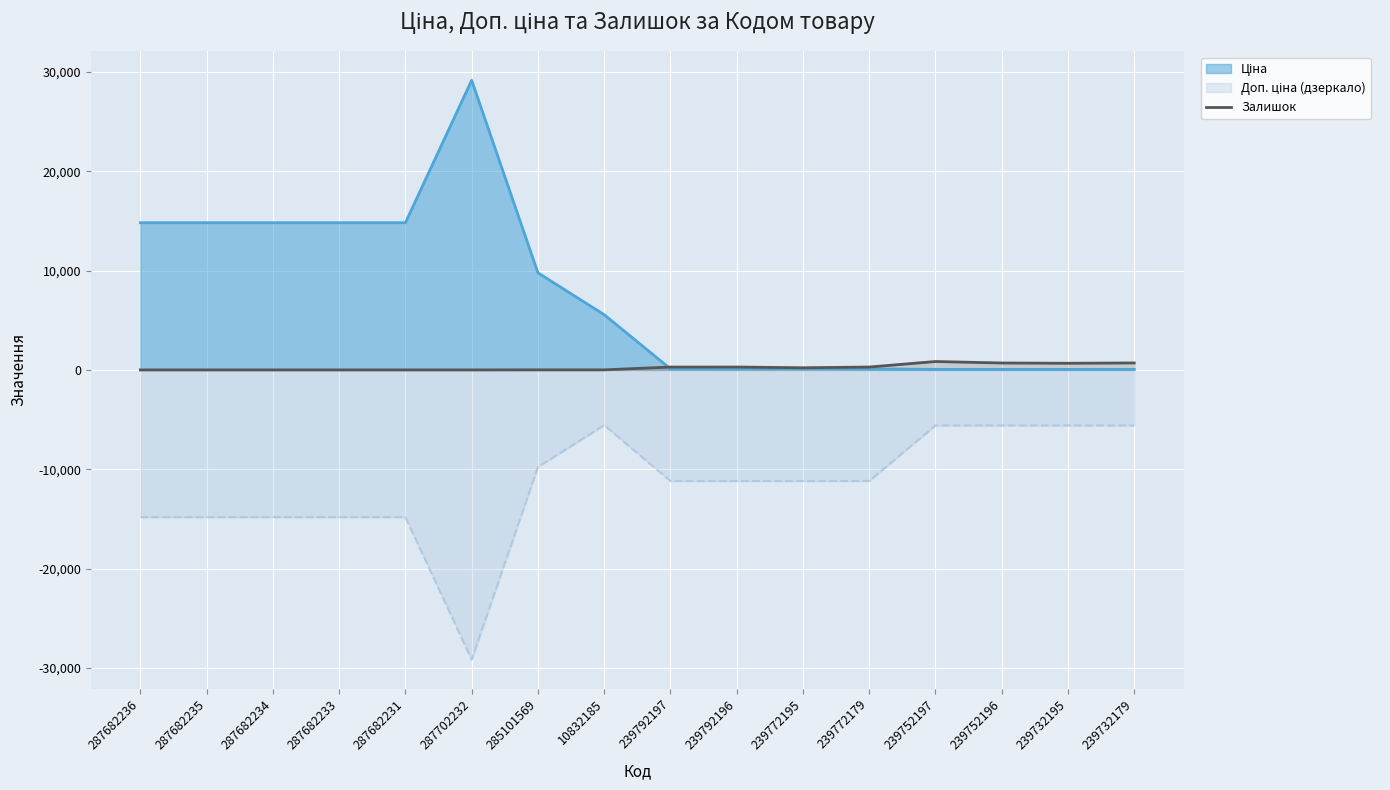

What is the spread (max minus min) of values at 287682231?

29635.2